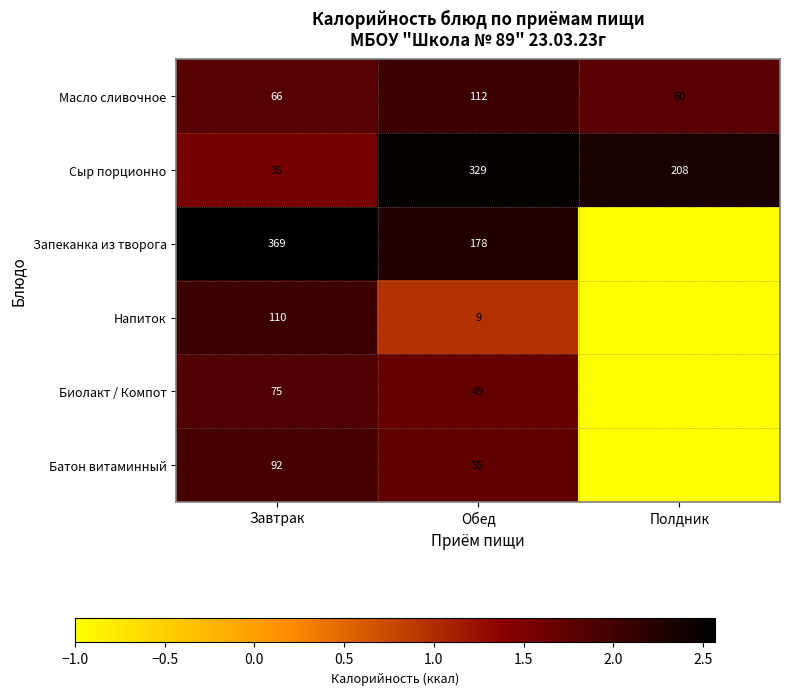

How many Масло сливочное values are between 60 and 112?

3